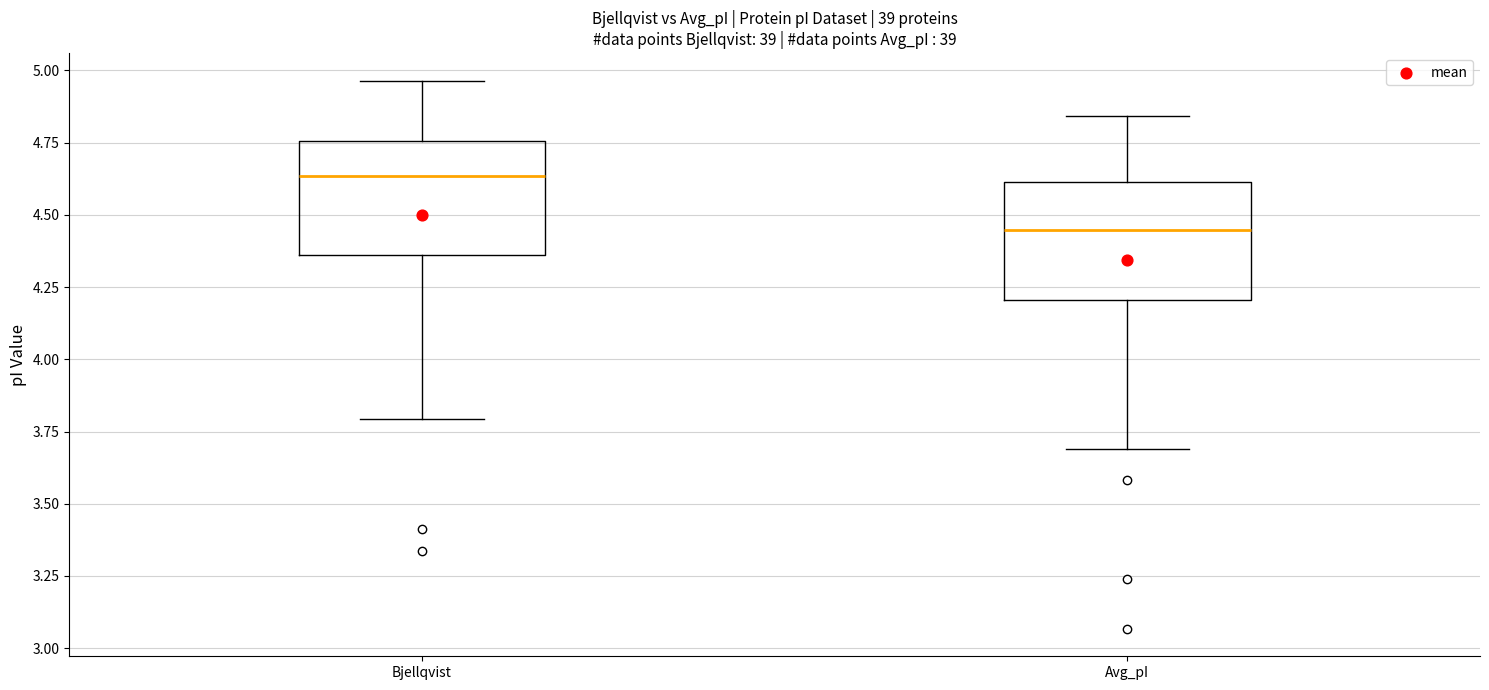

Reading left to right, transcribe this box plot: for each box, give where its median line is, the range the box spans, and where its two whiskers end, as read against the y-axis. The values are not printed on the chart, so give them approximately, as read against the axis.

Bjellqvist: median 4.65, box 4.35 to 4.75, whiskers 3.80 to 4.95
Avg_pI: median 4.45, box 4.20 to 4.60, whiskers 3.70 to 4.85